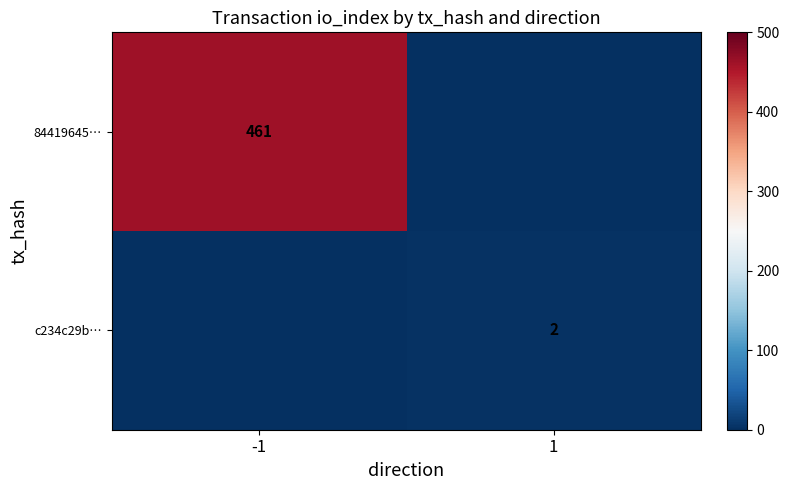

The c234c29b… series shows 1 at 1. True or false?

False